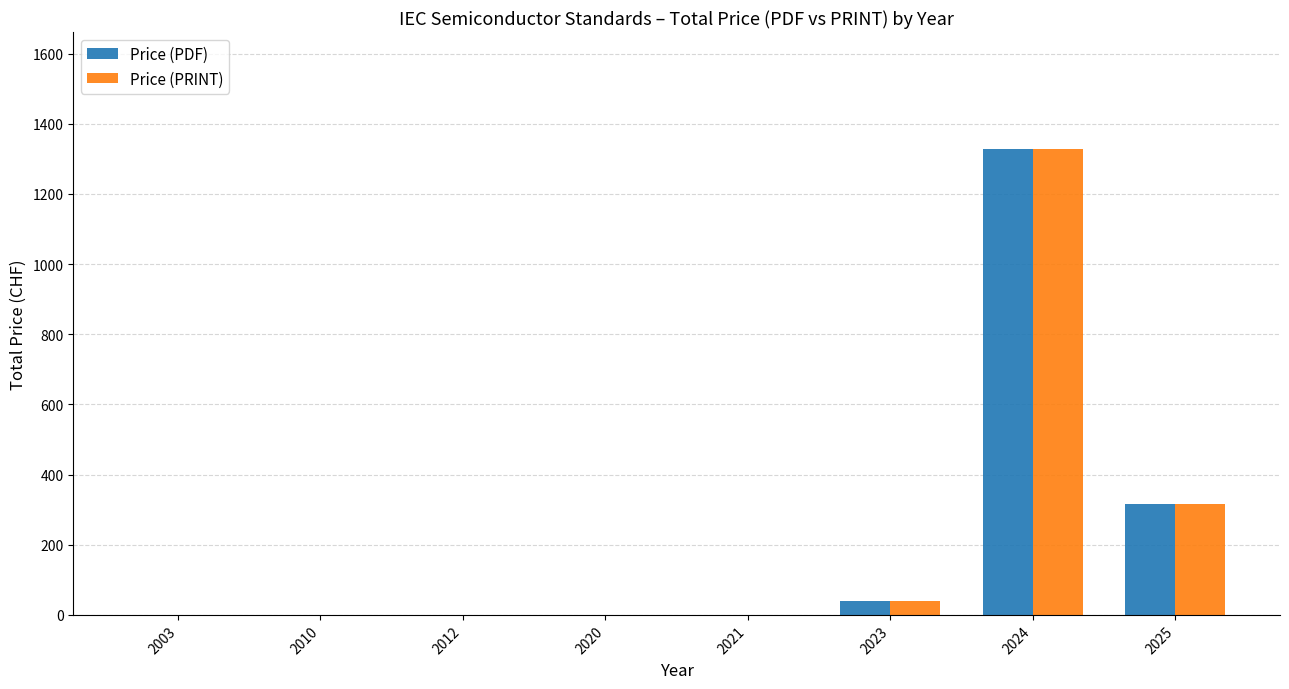

Reading right to left, what are all the values shown in this chart?

Price (PDF): 315	1329	40	0	0	0	0	0
Price (PRINT): 315	1329	40	0	0	0	0	0